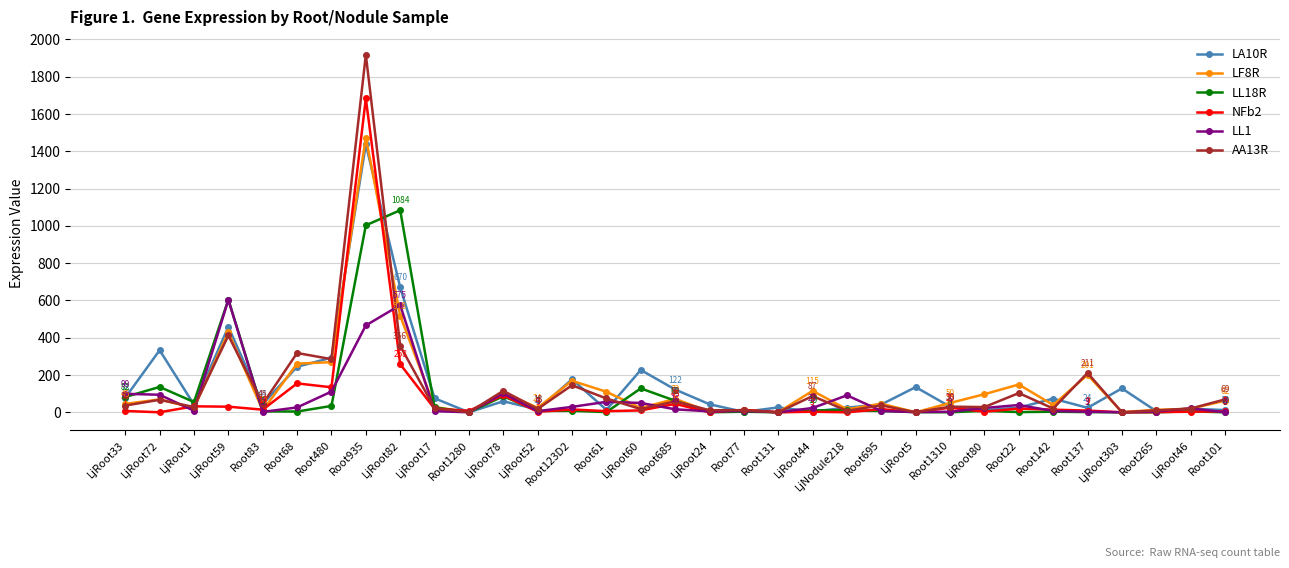

What is the spread (max minus min) of values at Root123D2?

169